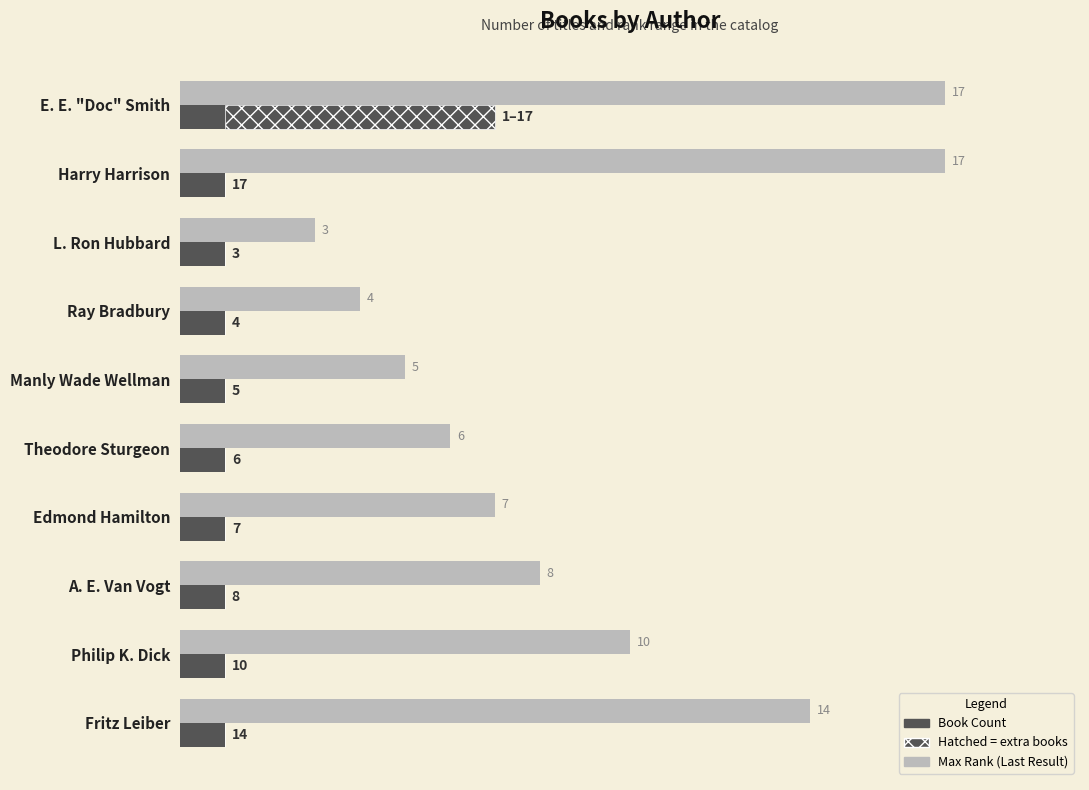

Is it true that Extra titles (hatched) equals 0 at 17.5?

True